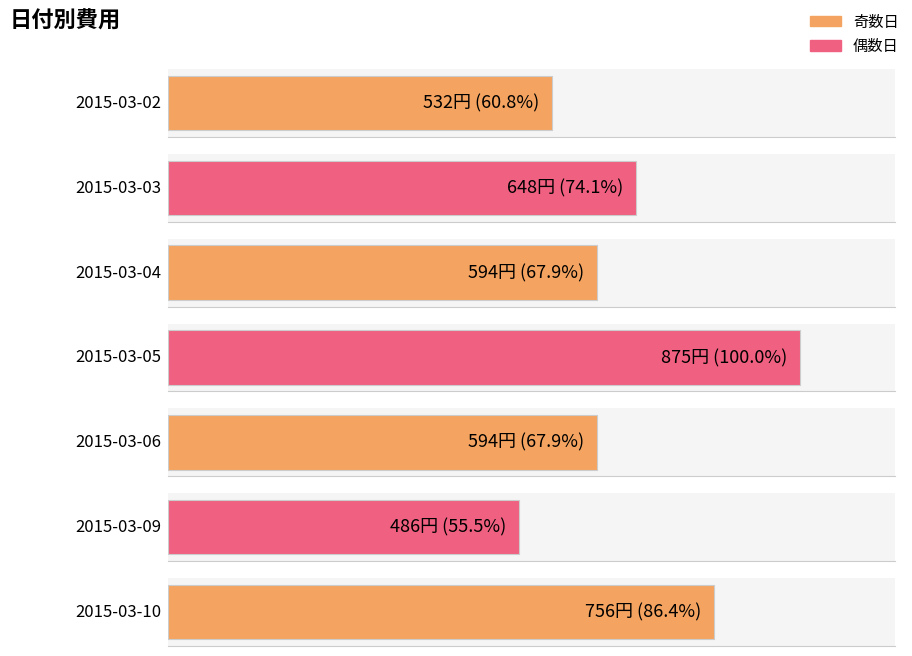

What is the difference between the maximum and second lowest values?

343